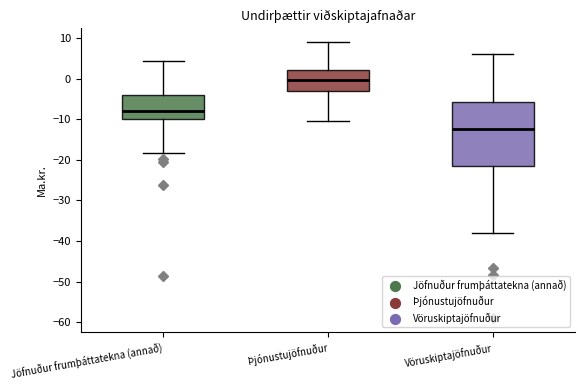

Where does the lower whisker of the box for Þjónustujöfnuður end on the y-axis? The values are not printed on the chart, so give them approximately, as read against the axis.

-11